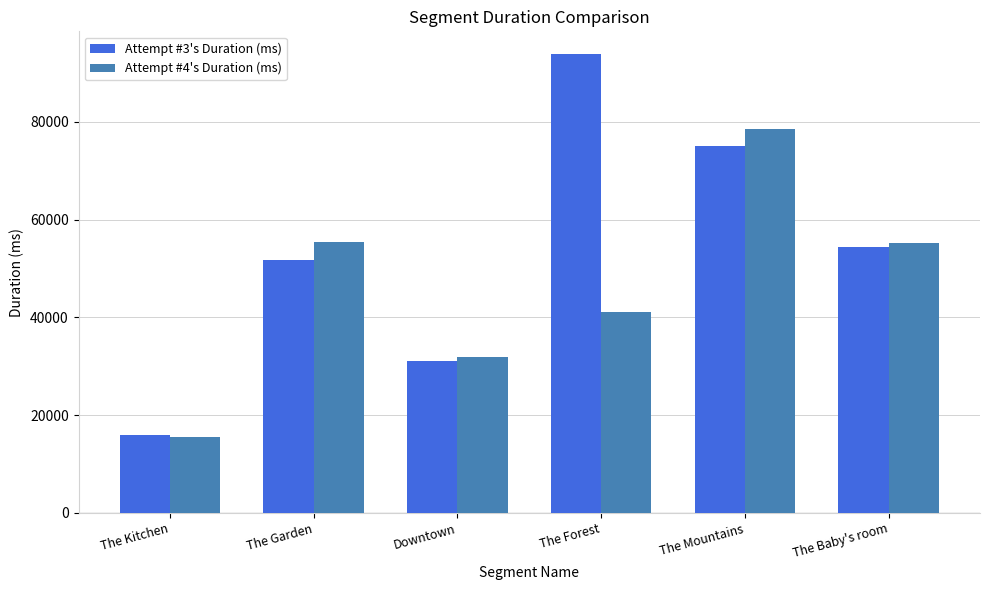

Is it true that Attempt #4's Duration (ms) equals 15473 at The Kitchen?

True